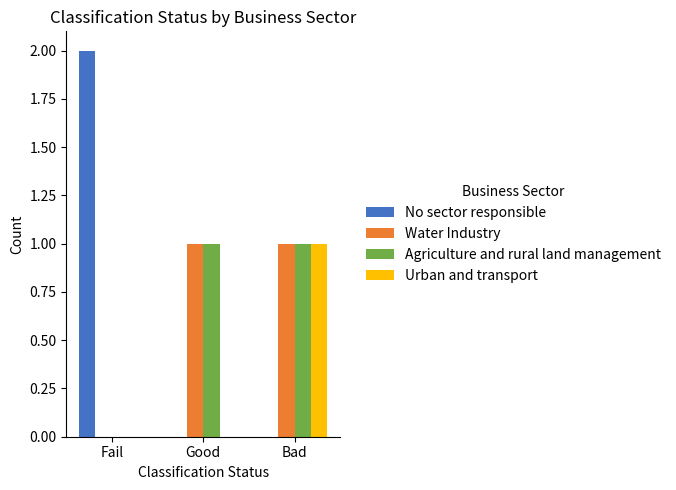

Is it true that No sector responsible equals -1 at Bad?

False